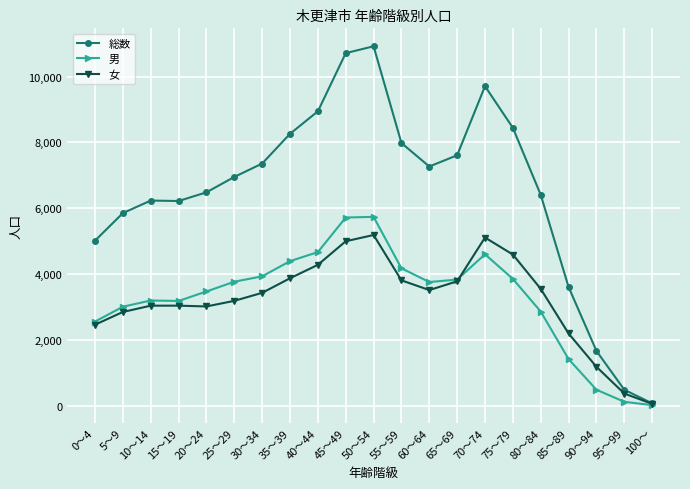

What is the label of the 6th point from the right?

75～79